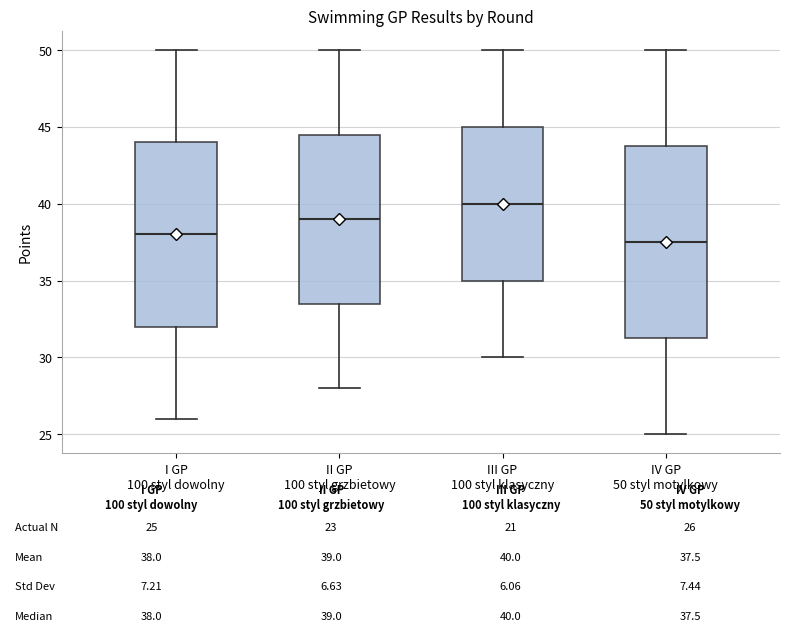

Which box is the tallest, from its lower edge to its upper edge?

IV GP 50 styl motylkowy